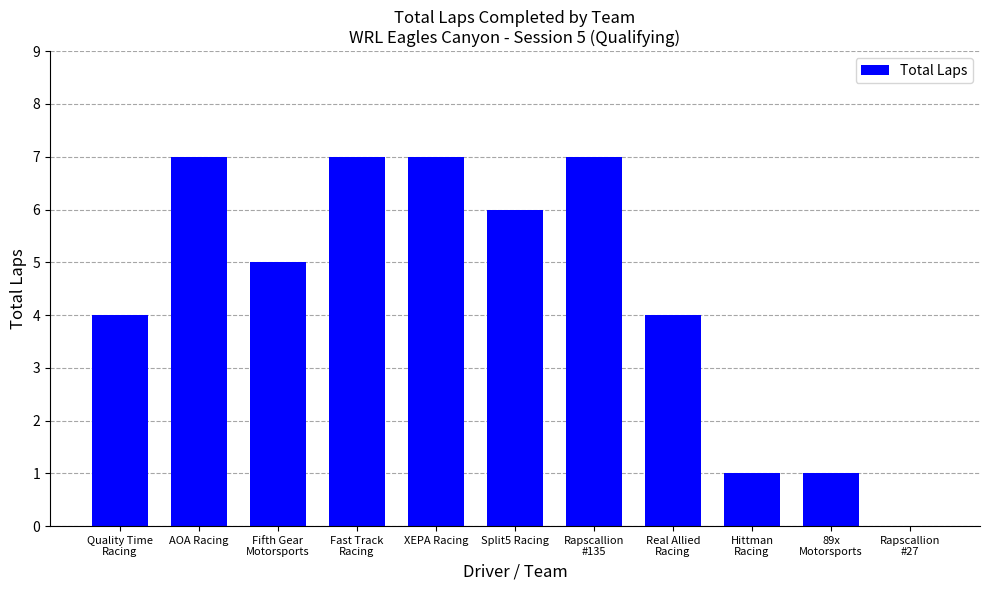

What is the sum of all values?

49